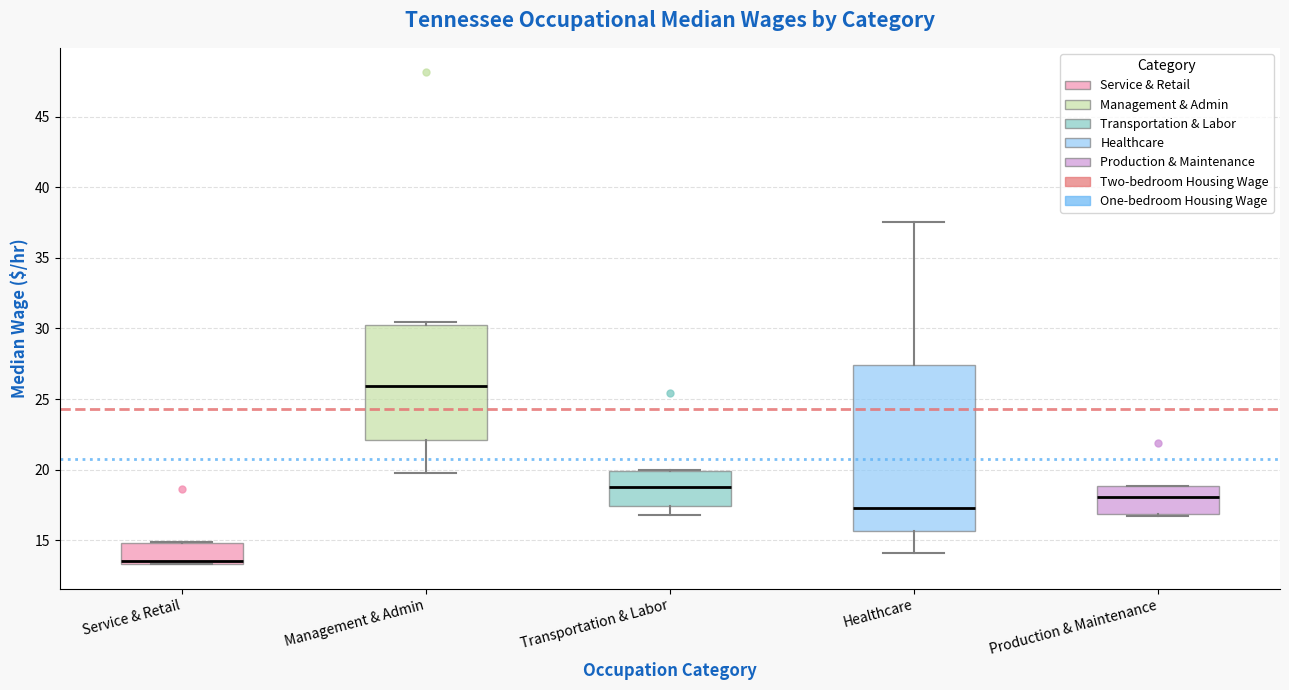

Which box has the highest median line?

Management & Admin